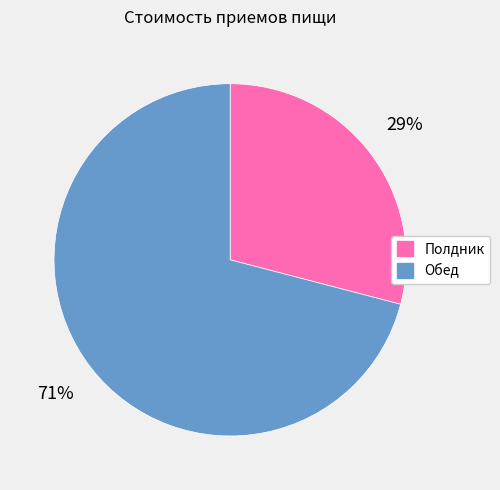

The Обед slice represents 66% of the pie. True or false?

False